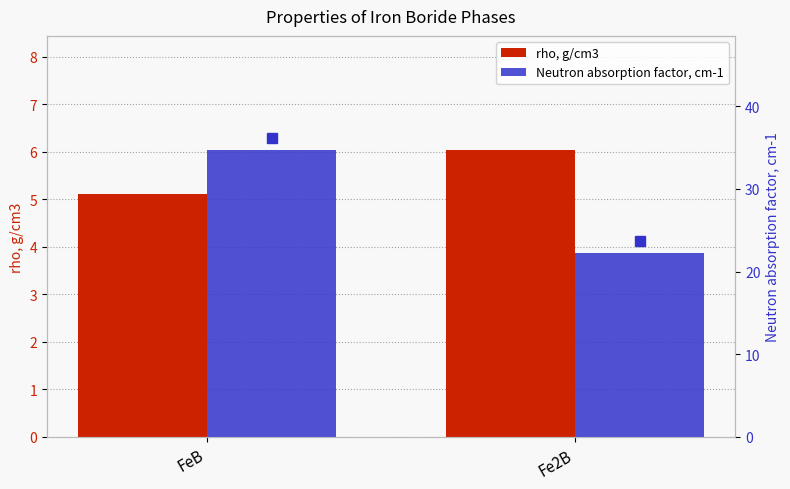

Rank the series at FeB from highest to lowest value.

Neutron absorption factor, cm-1, rho, g/cm3